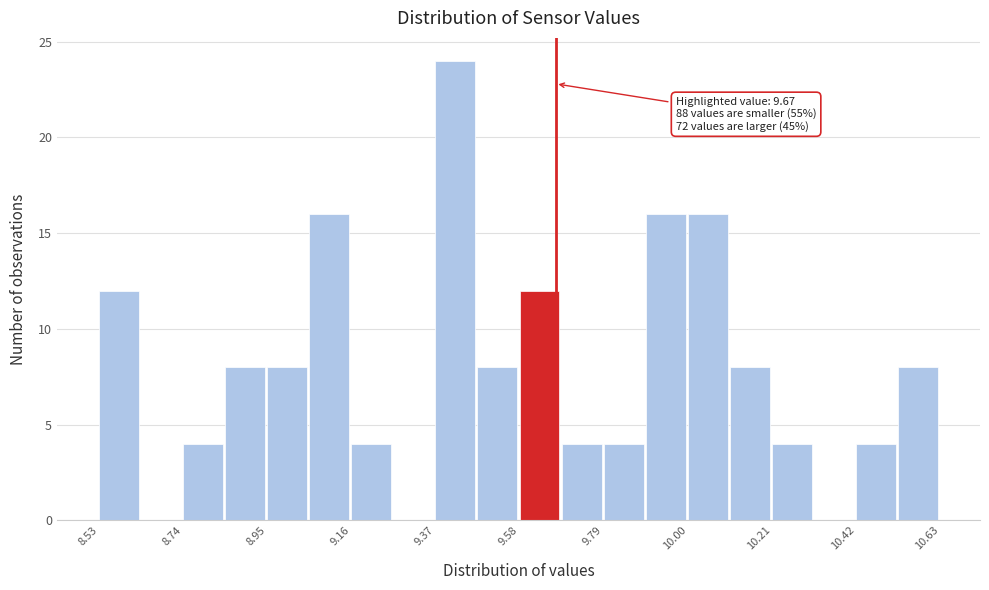

Read against the x-axis, roughly where is the centre of the tallest bar?

9.40